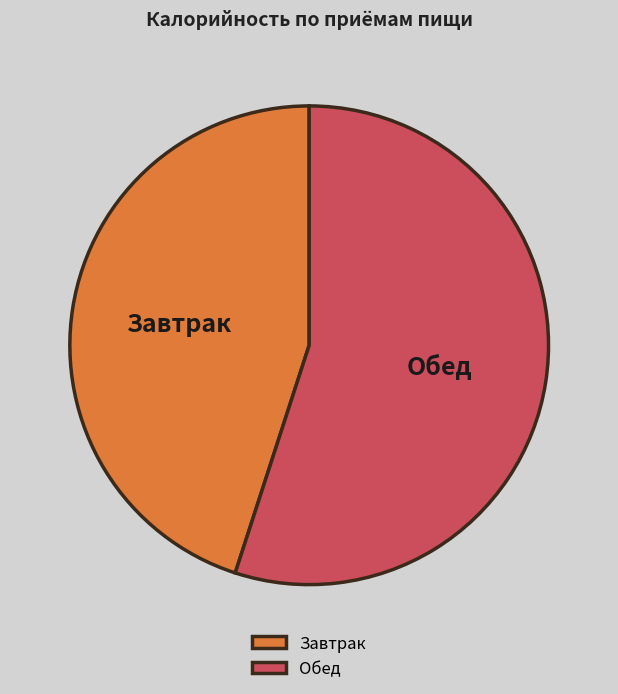

How many segments does this pie chart have?

2